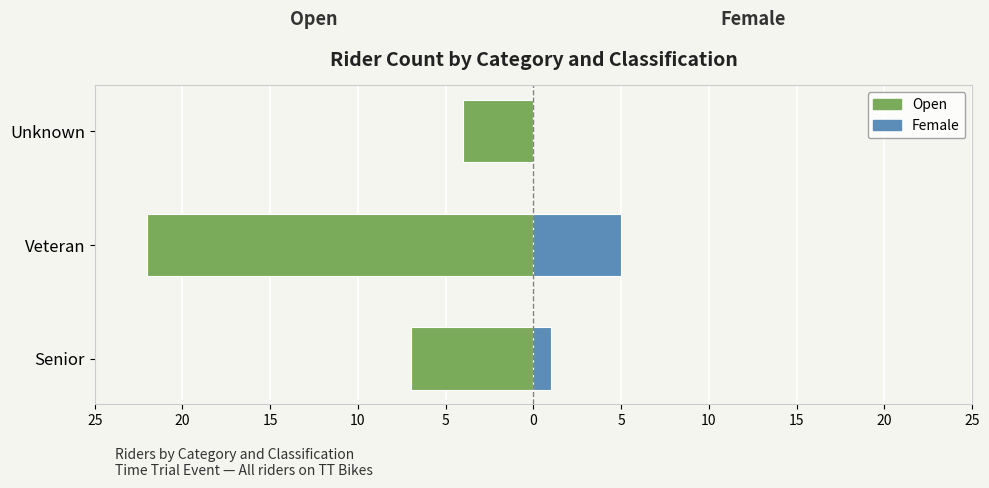

What is the average value of the Female series?

2